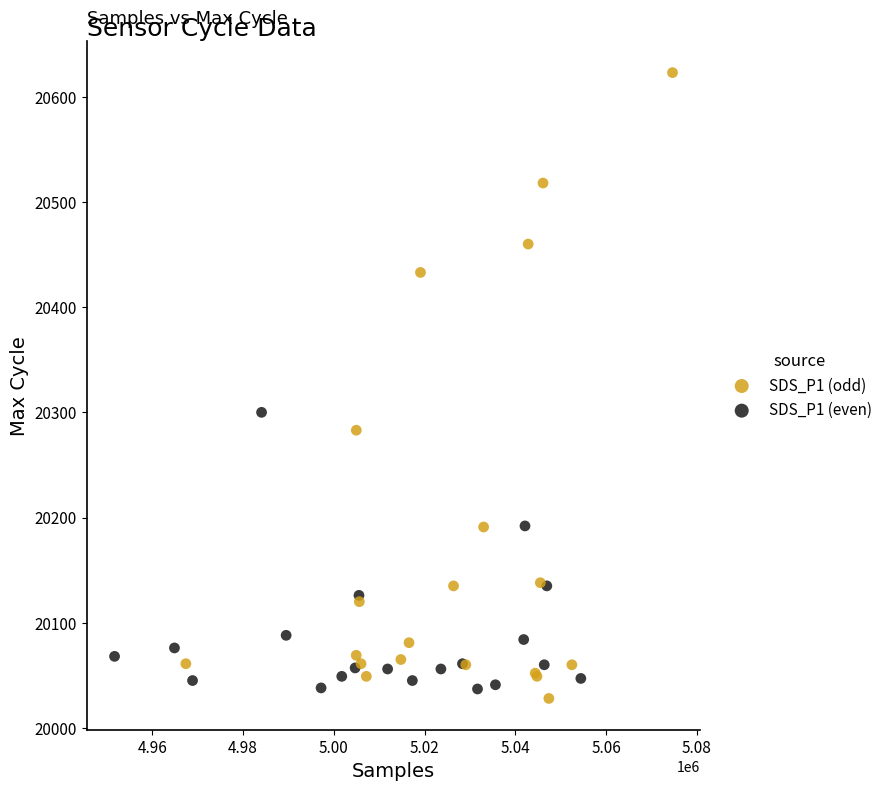

Which series has the largest Y range (max minus min)?

SDS_P1 (odd)